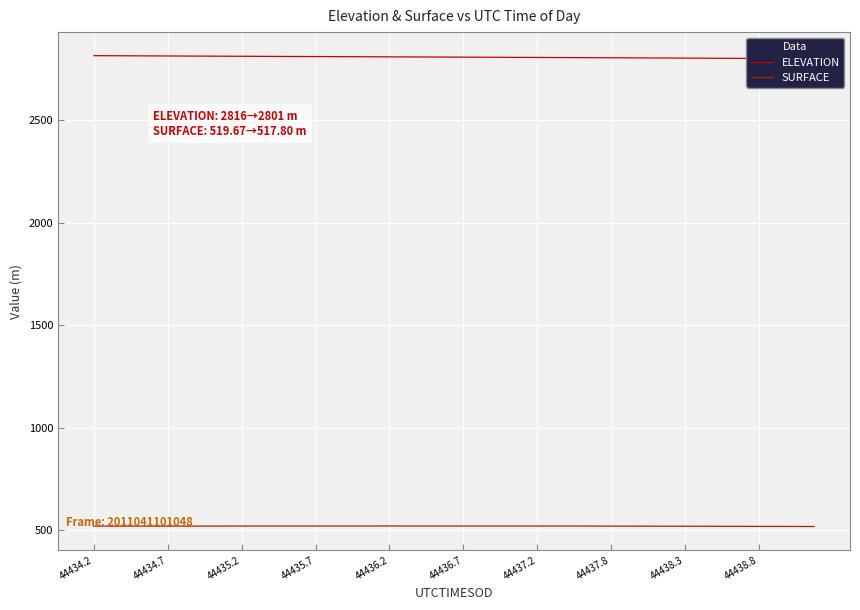

Rank the series at 44437.8 from highest to lowest value.

ELEVATION, SURFACE